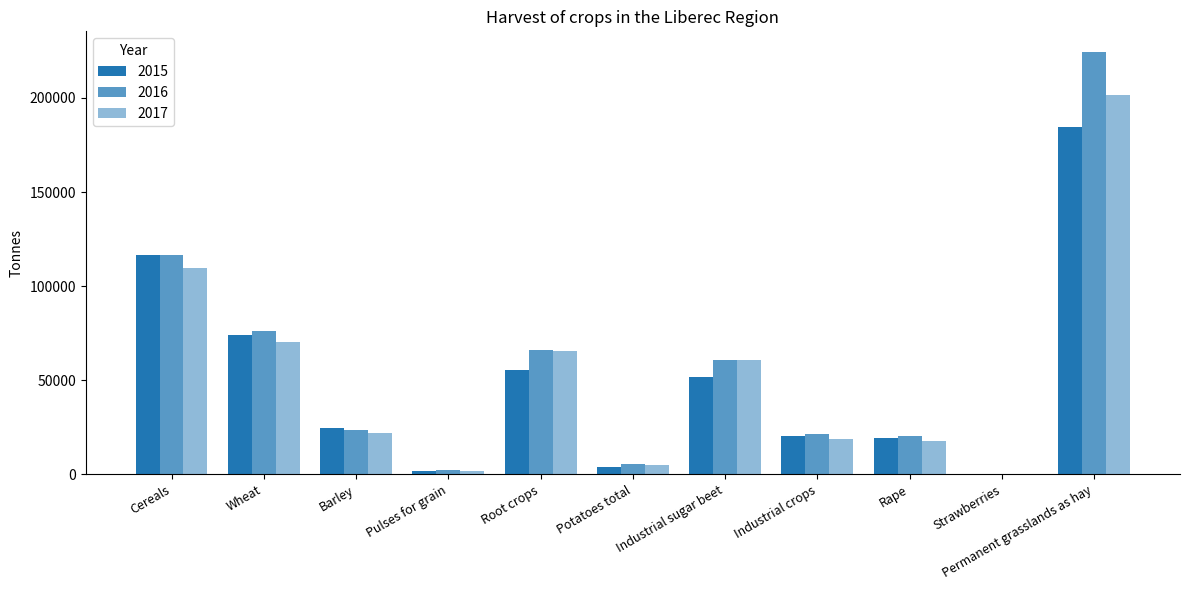

How many categories are shown in the chart?

11